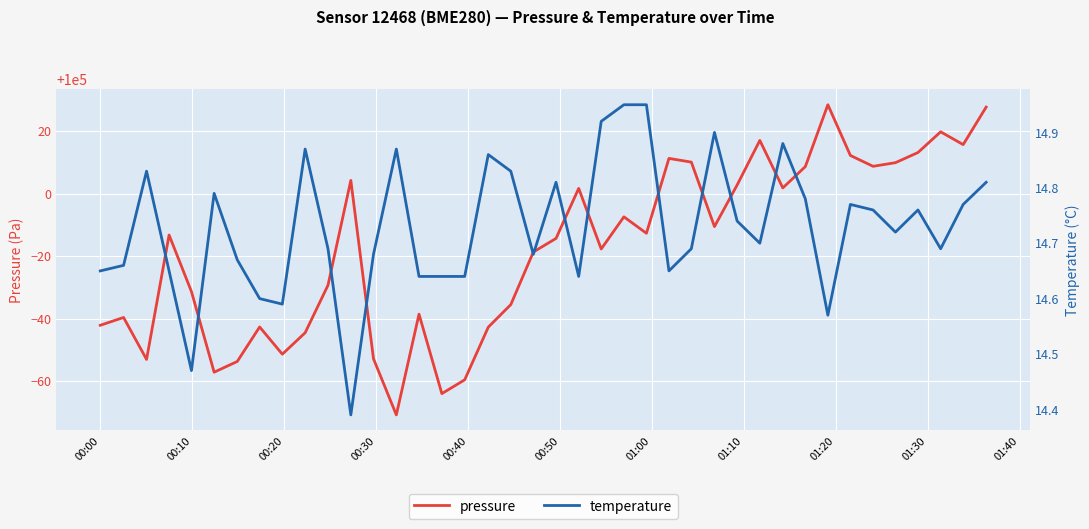

Is it true that temperature equals 9.6 at 20?

False